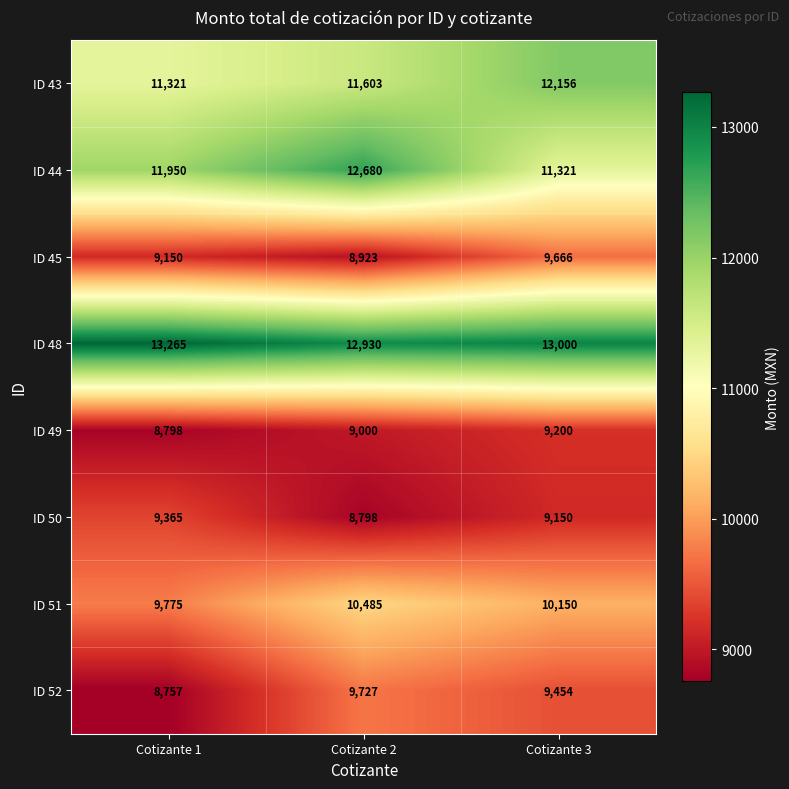

At which category is the sum across all series the highest?

Cotizante 2